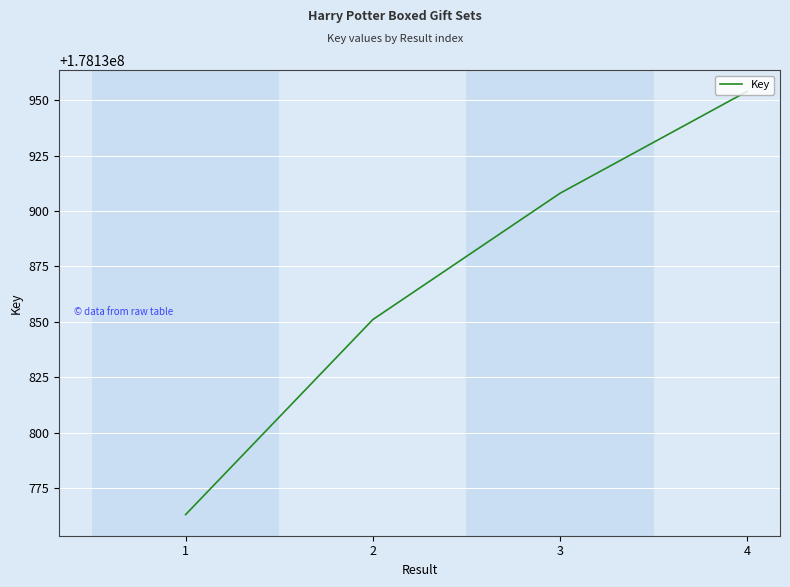

How many series are shown in this chart?

1